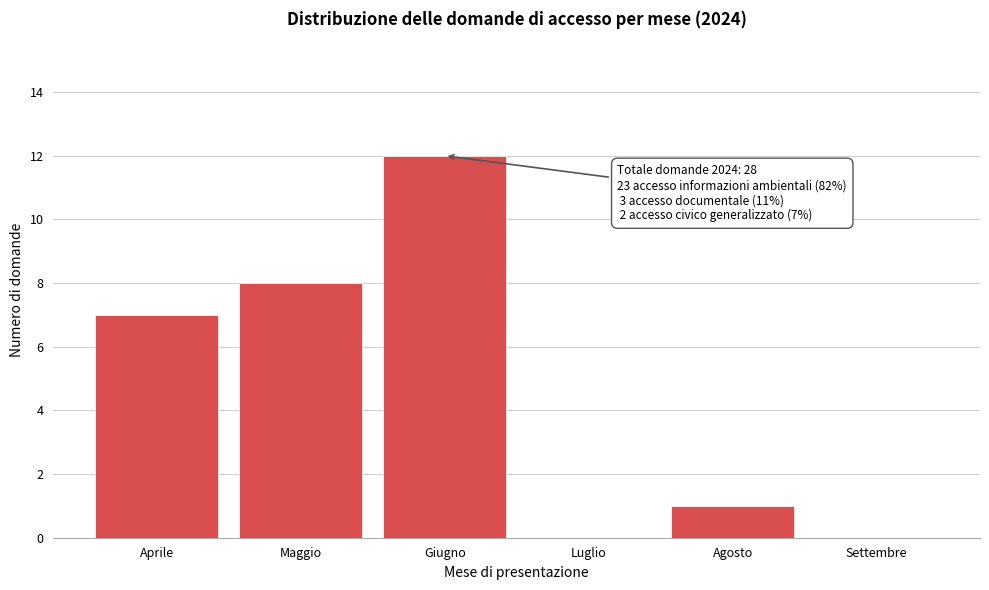

Reading left to right, extract all data points from this chart.

Aprile=7	Maggio=8	Giugno=12	Luglio=0	Agosto=1	Settembre=0